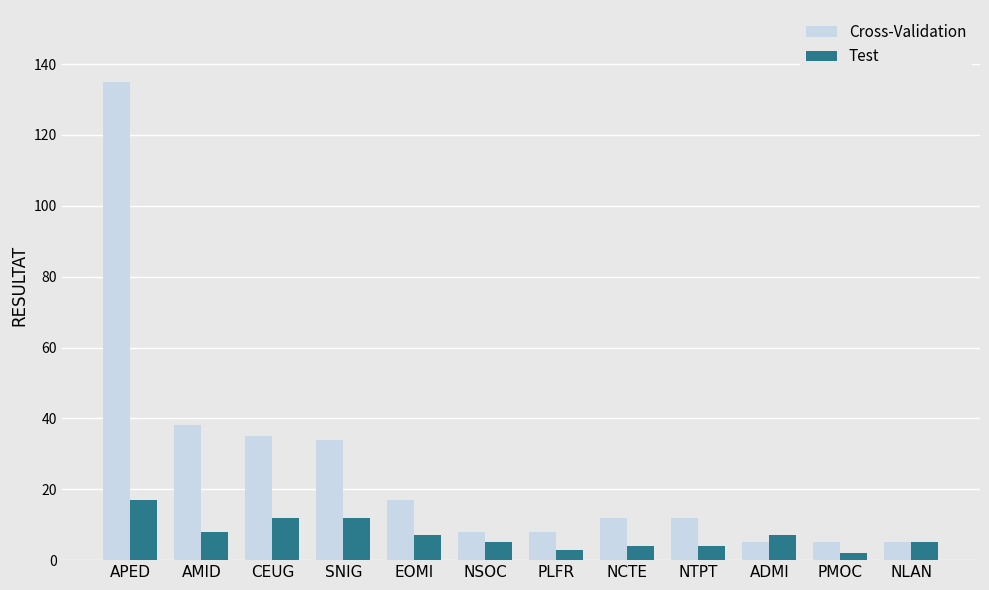

Which series has the largest range (max minus min)?

Cross-Validation